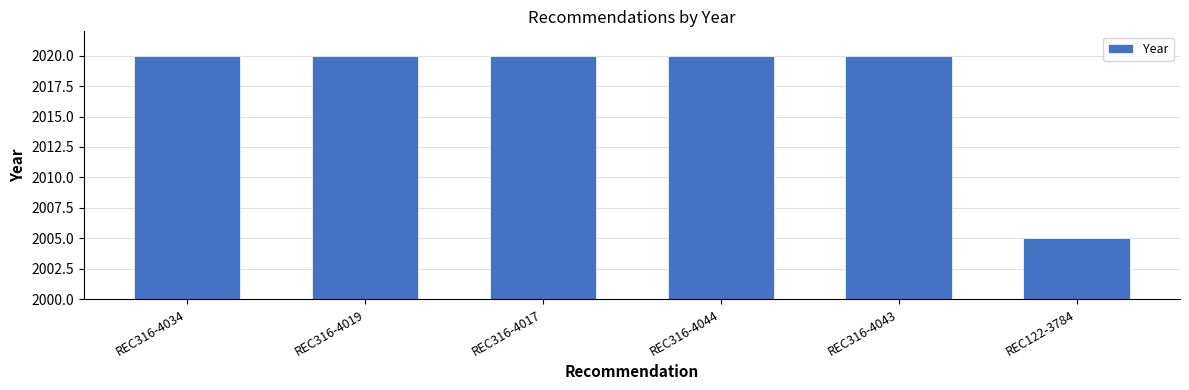

What is the change in value from REC316-4044 to REC122-3784?

-15